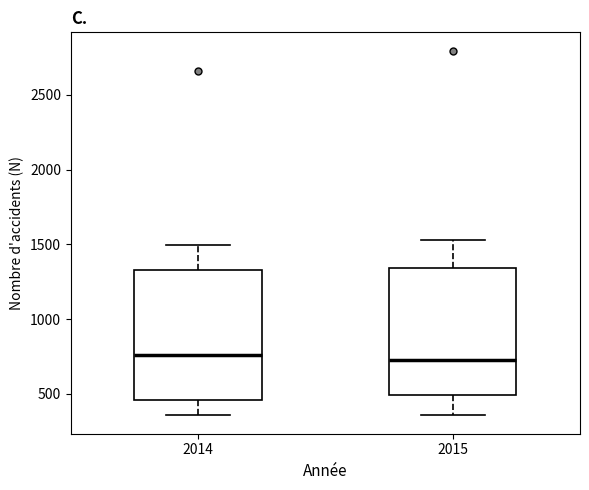

Where does the lower whisker of the box at x = 2015 end on the y-axis? The values are not printed on the chart, so give them approximately, as read against the axis.

350